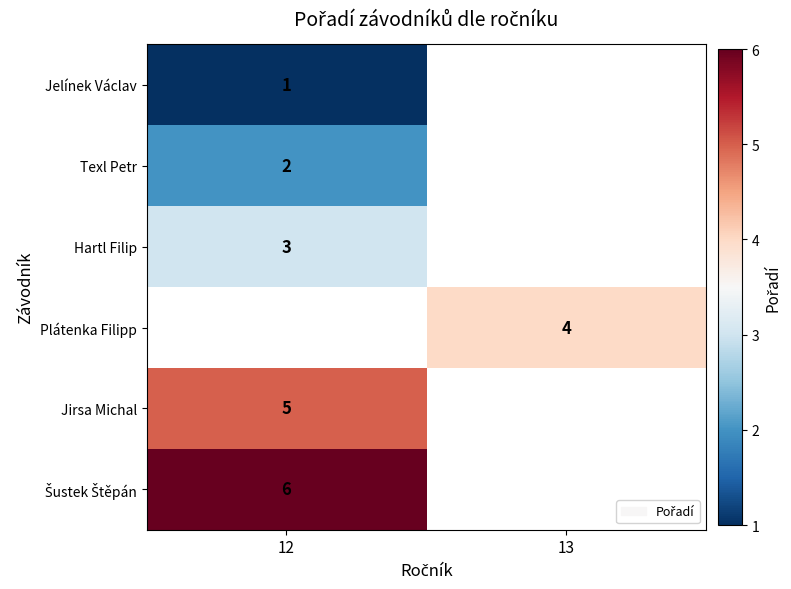

The value of Hartl Filip at 12 is 3. True or false?

True